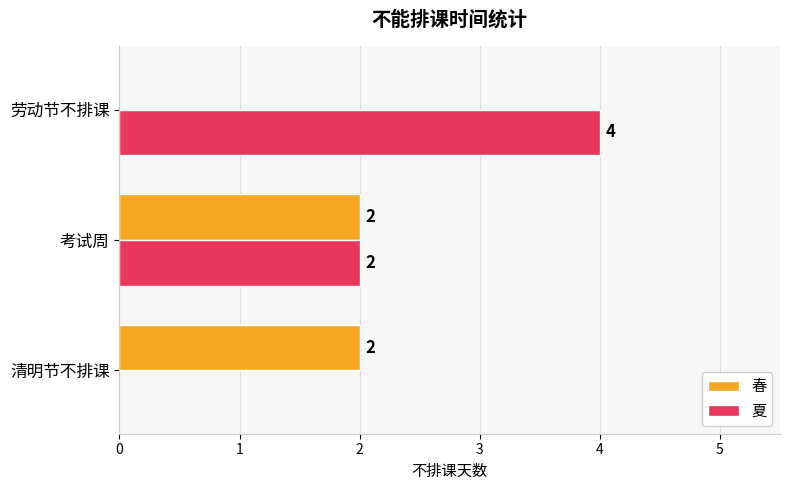

Is the value of 春 at 考试周 greater than the value of 夏 at 清明节不排课?

Yes